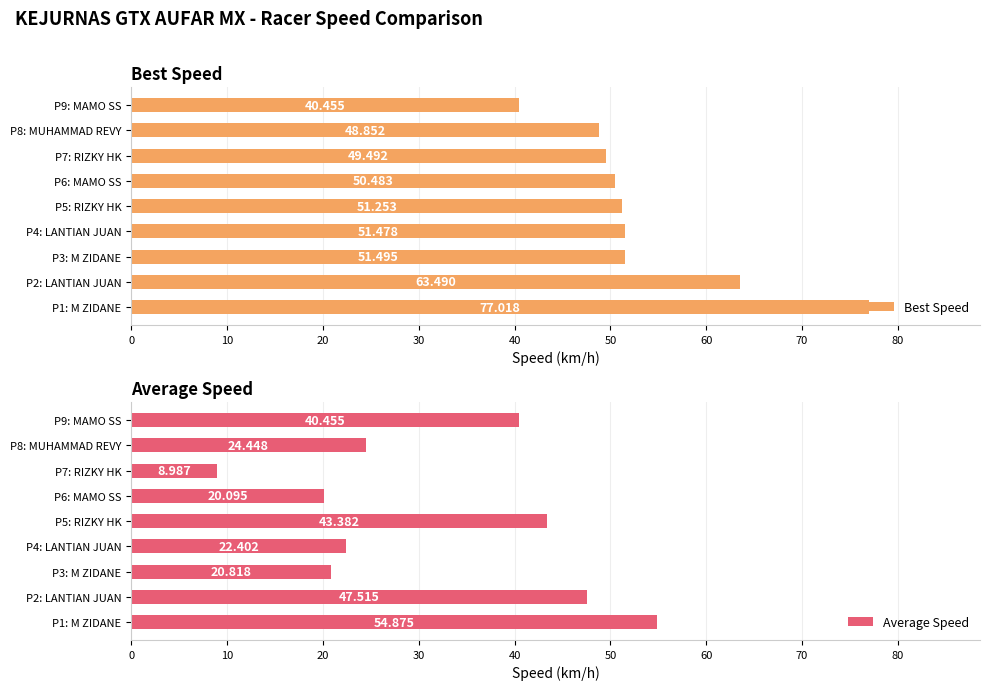

What is the difference between the Average Speed values at P1: M ZIDANE and P8: MUHAMMAD REVY?

30.4